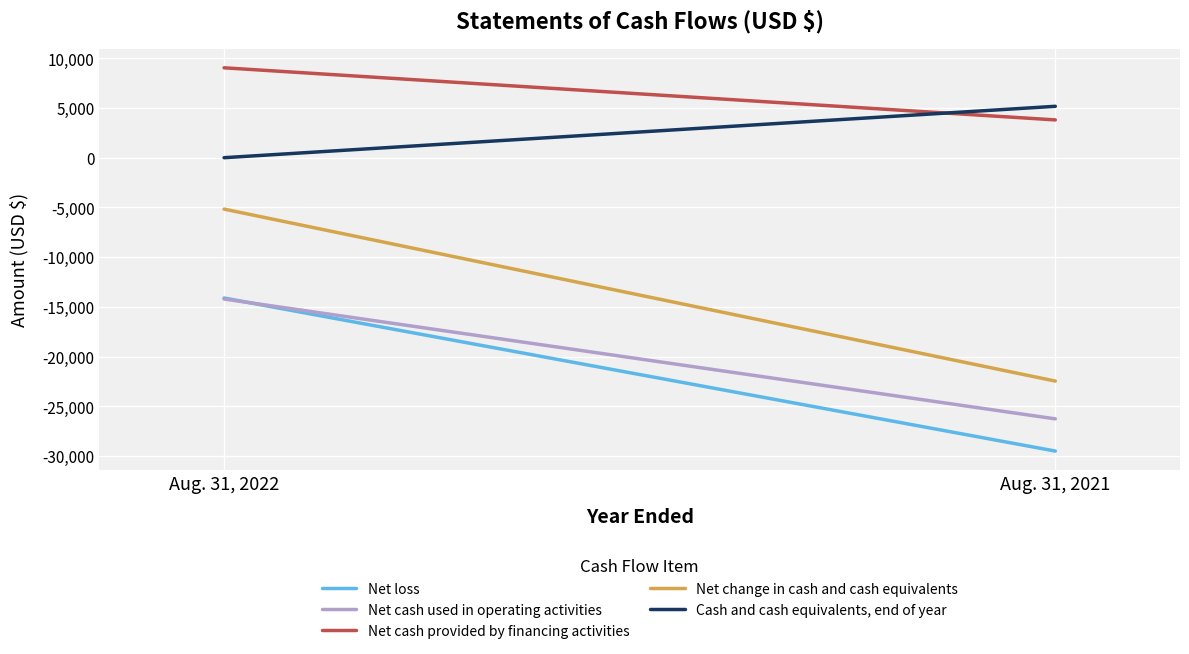

Reading left to right, transcribe all the data shown in this chart.

Net loss: Aug. 31, 2022=-14112	Aug. 31, 2021=-29503
Net cash used in operating activities: Aug. 31, 2022=-14210	Aug. 31, 2021=-26265
Net cash provided by financing activities: Aug. 31, 2022=9041	Aug. 31, 2021=3800
Net change in cash and cash equivalents: Aug. 31, 2022=-5169	Aug. 31, 2021=-22465
Cash and cash equivalents, end of year: Aug. 31, 2022=0	Aug. 31, 2021=5169